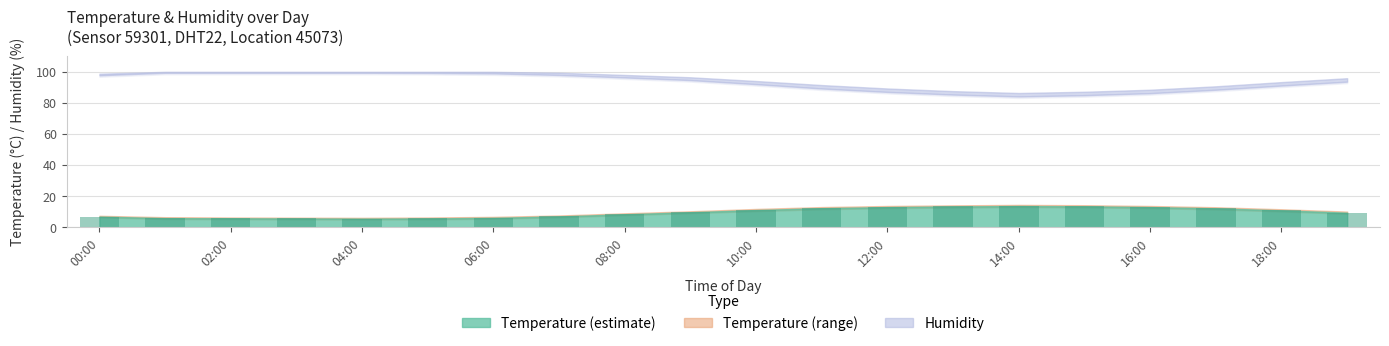

What is the average value?

9.6